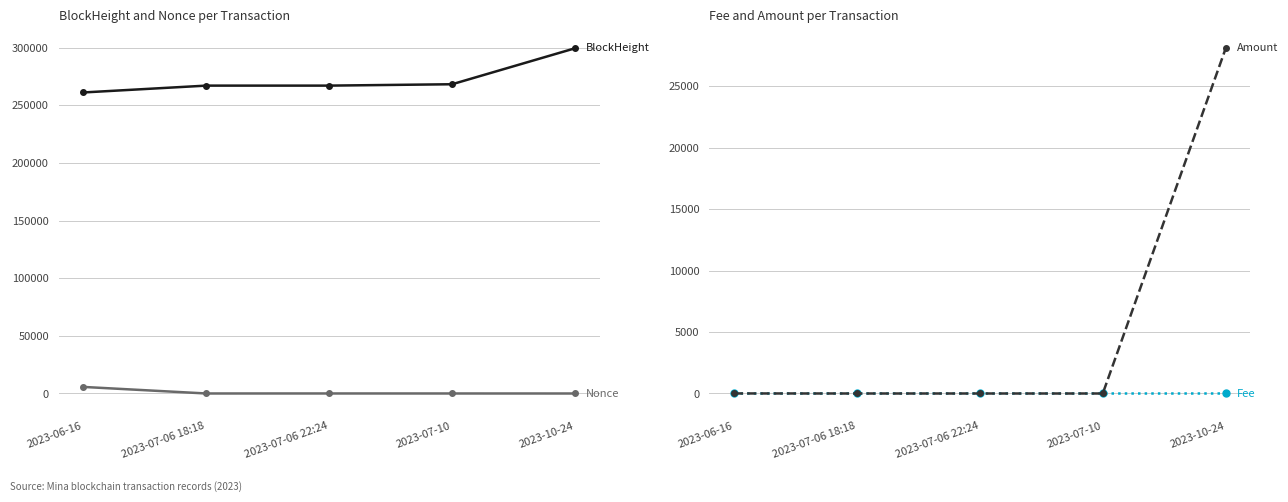

Does the chart display data point markers on the line(s)?

Yes